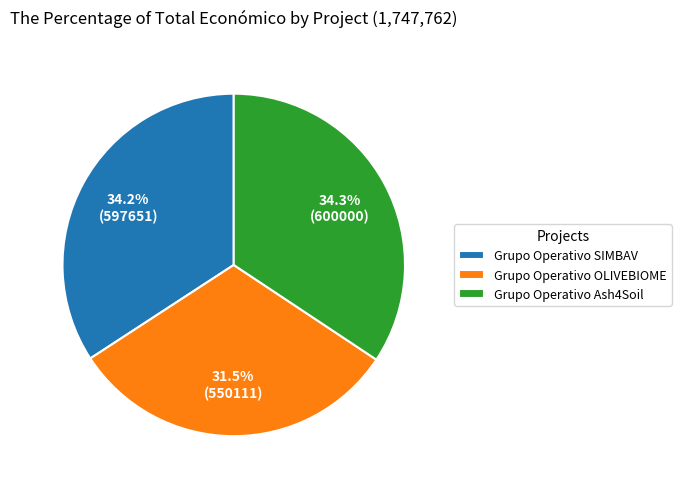

What is the smallest slice in the pie chart?

Grupo Operativo OLIVEBIOME